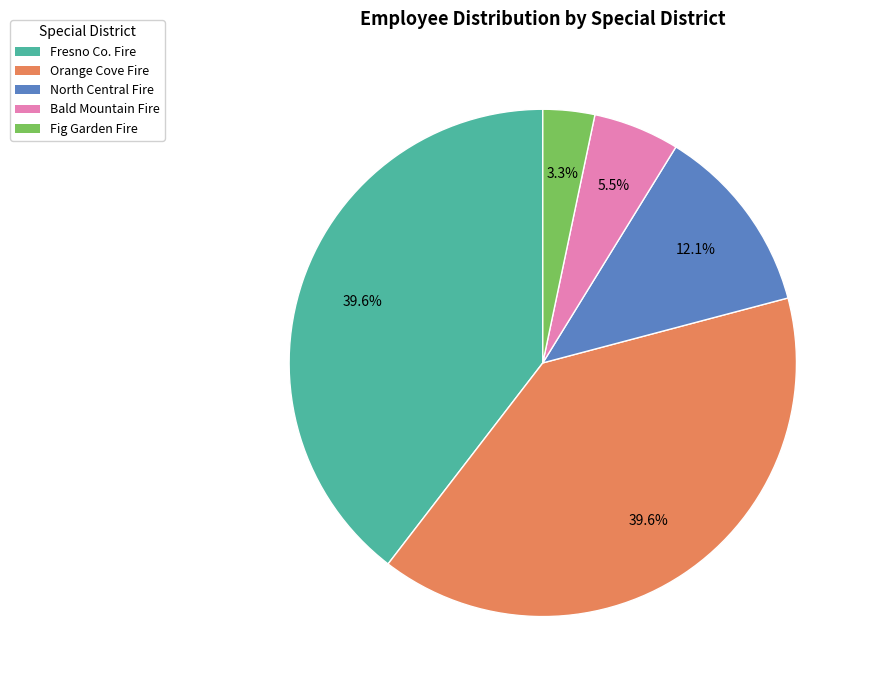

Combined, what portion of the pie is North Central Fire and Fig Garden Fire?

15.4%